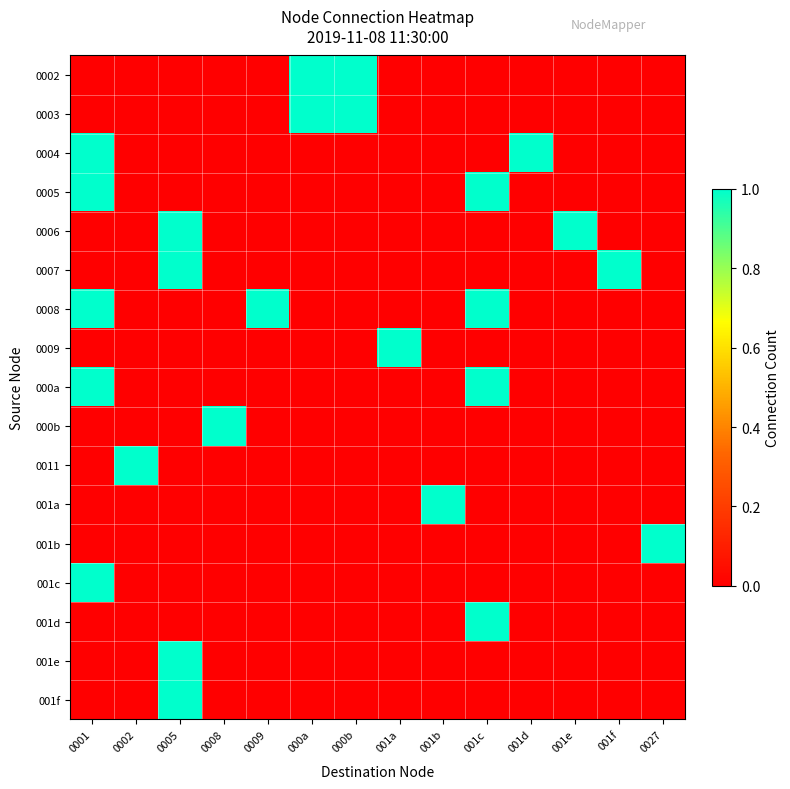

At how many categories does at least one series exceed 0?

14